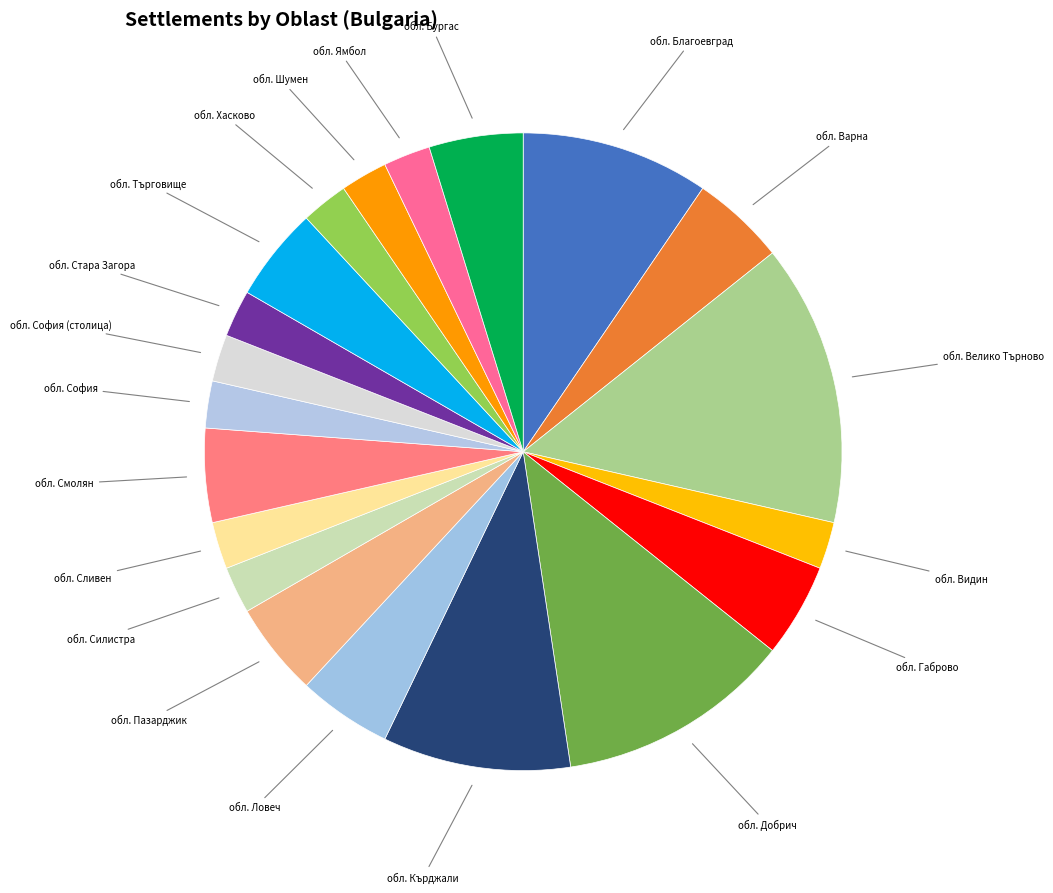

Approximately how many times larger is the value at обл. Ловеч compared to обл. Търговище?

1.0